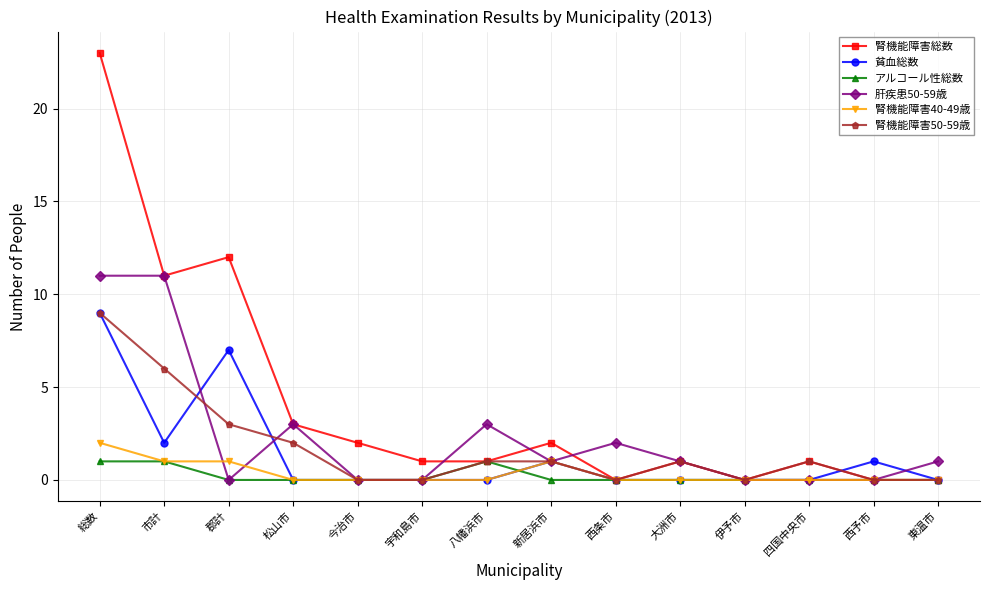

At how many categories does at least one series exceed 16?

1